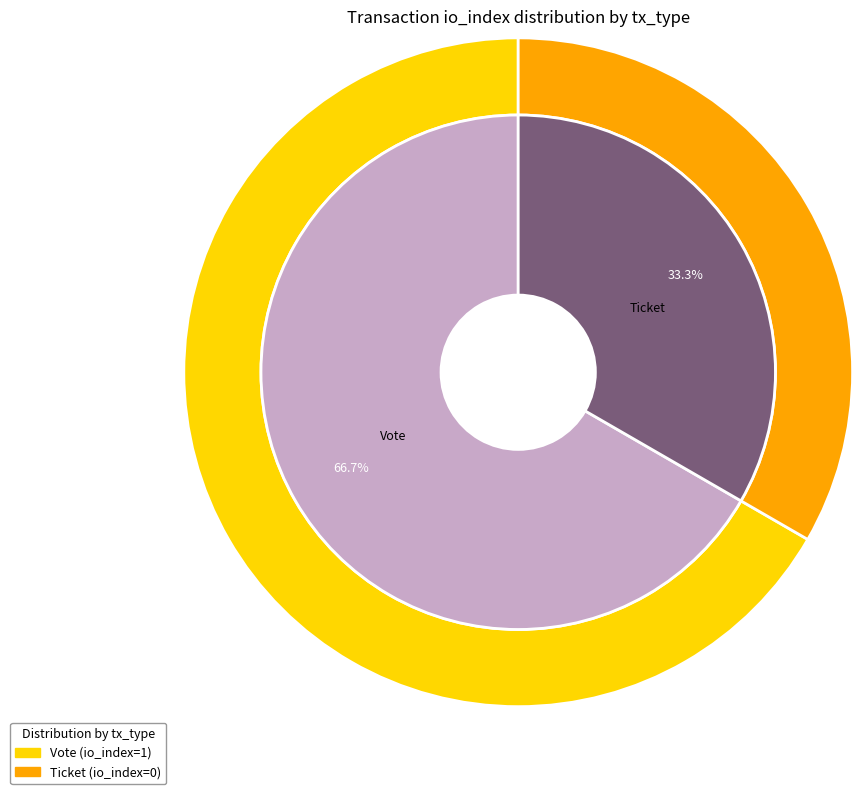

Which has a higher value, Vote or Ticket?

Vote